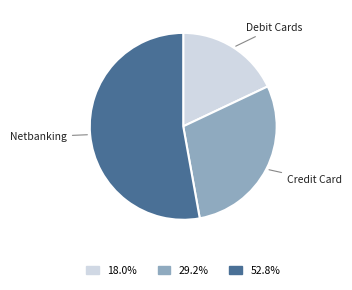

How many slices are in this pie chart?

3